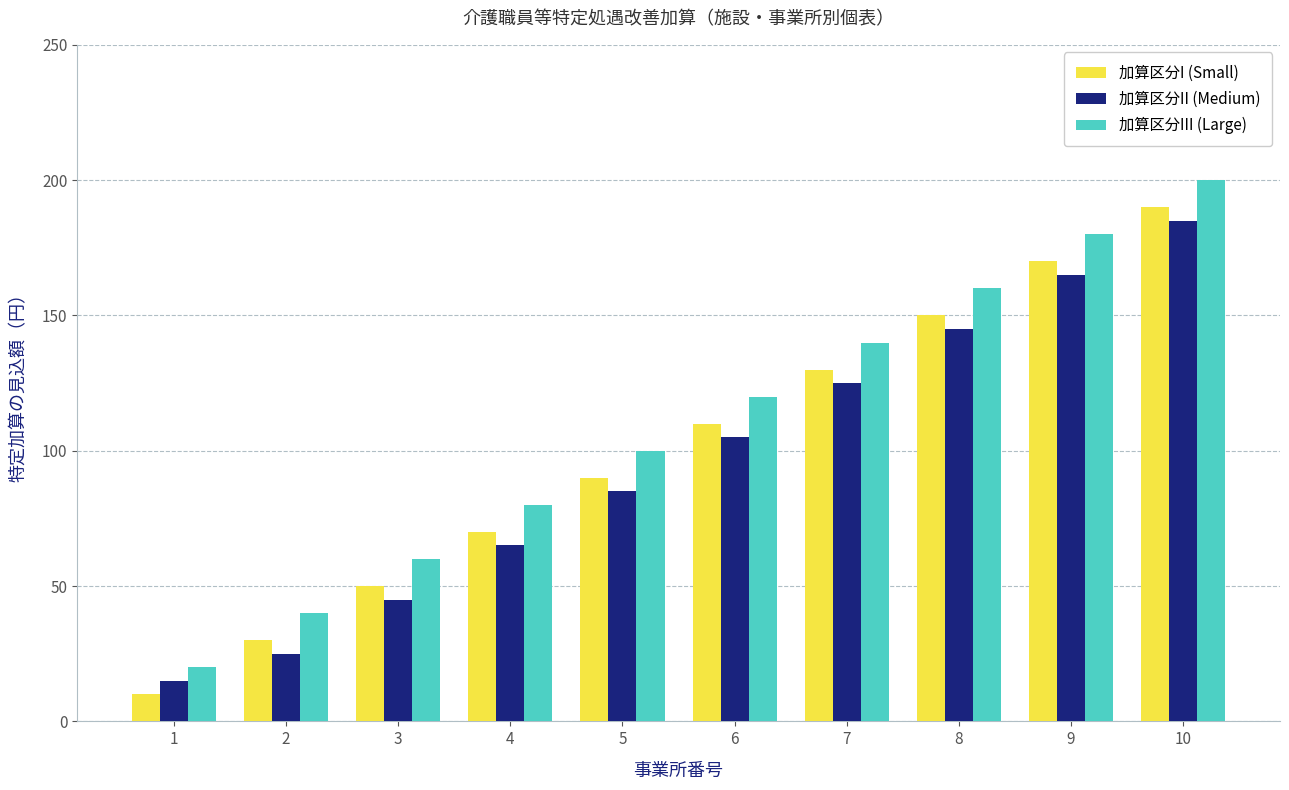

Reading right to left, list all the values displayed in this chart.

加算区分I (Small): 10=190	9=170	8=150	7=130	6=110	5=90	4=70	3=50	2=30	1=10
加算区分II (Medium): 10=185	9=165	8=145	7=125	6=105	5=85	4=65	3=45	2=25	1=15
加算区分III (Large): 10=200	9=180	8=160	7=140	6=120	5=100	4=80	3=60	2=40	1=20